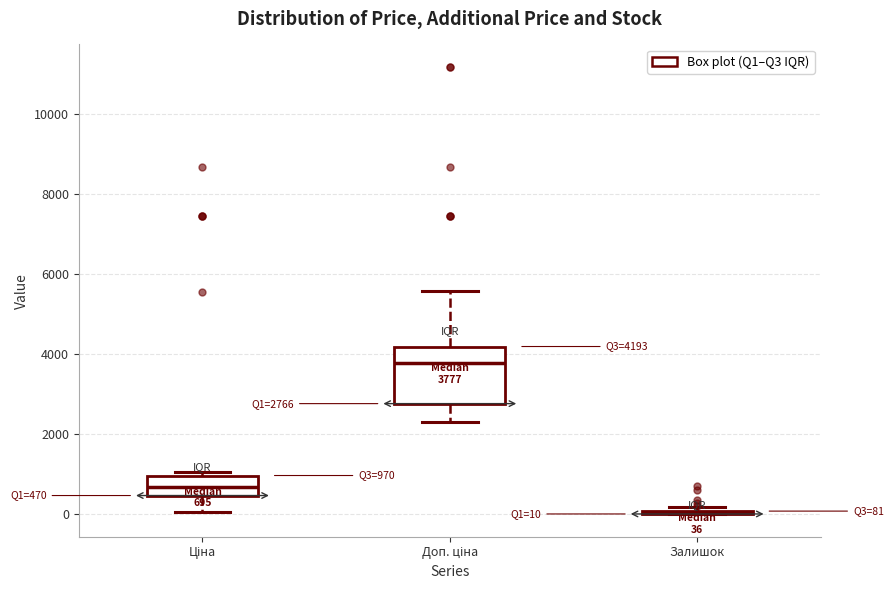

Comparing the boxes themselves (not the whiskers), which one is the tallest?

Доп. ціна